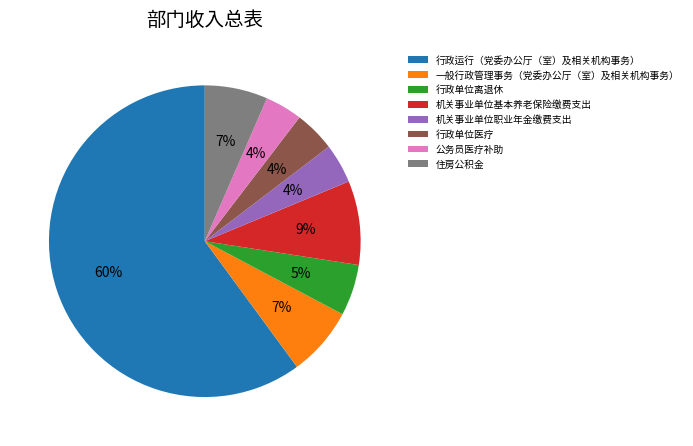

The 一般行政管理事务（党委办公厅（室）及相关机构事务） slice represents 7% of the pie. True or false?

True